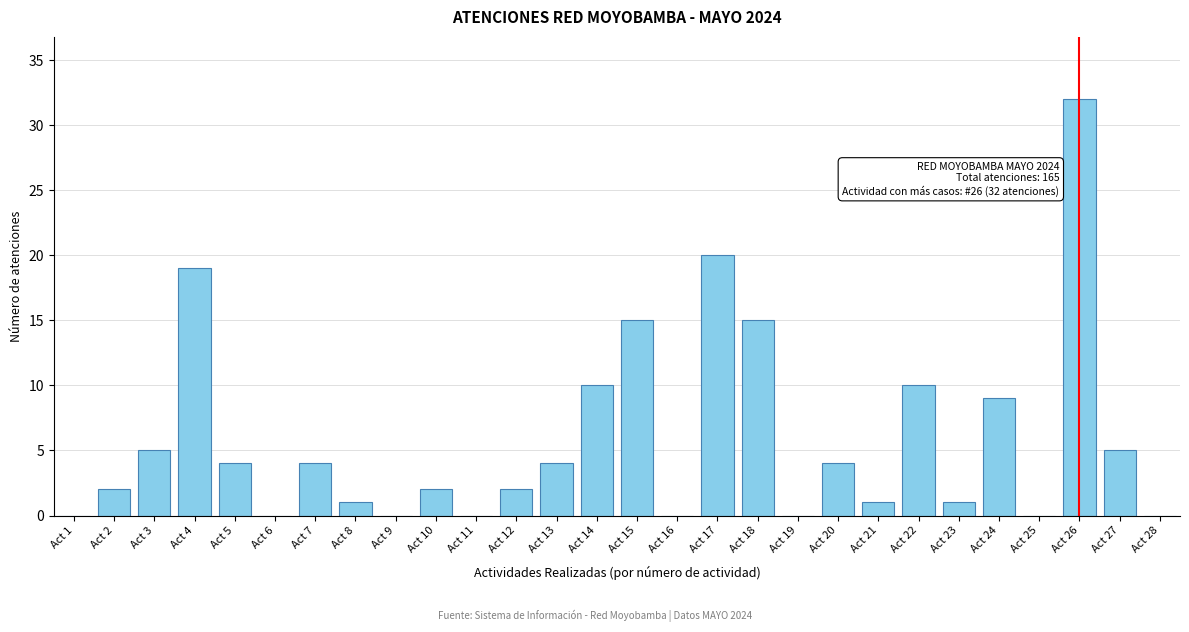

Reading left to right, what are all the values shown in this chart?

Act 1=0	Act 2=2	Act 3=5	Act 4=19	Act 5=4	Act 6=0	Act 7=4	Act 8=1	Act 9=0	Act 10=2	Act 11=0	Act 12=2	Act 13=4	Act 14=10	Act 15=15	Act 16=0	Act 17=20	Act 18=15	Act 19=0	Act 20=4	Act 21=1	Act 22=10	Act 23=1	Act 24=9	Act 25=0	Act 26=32	Act 27=5	Act 28=0